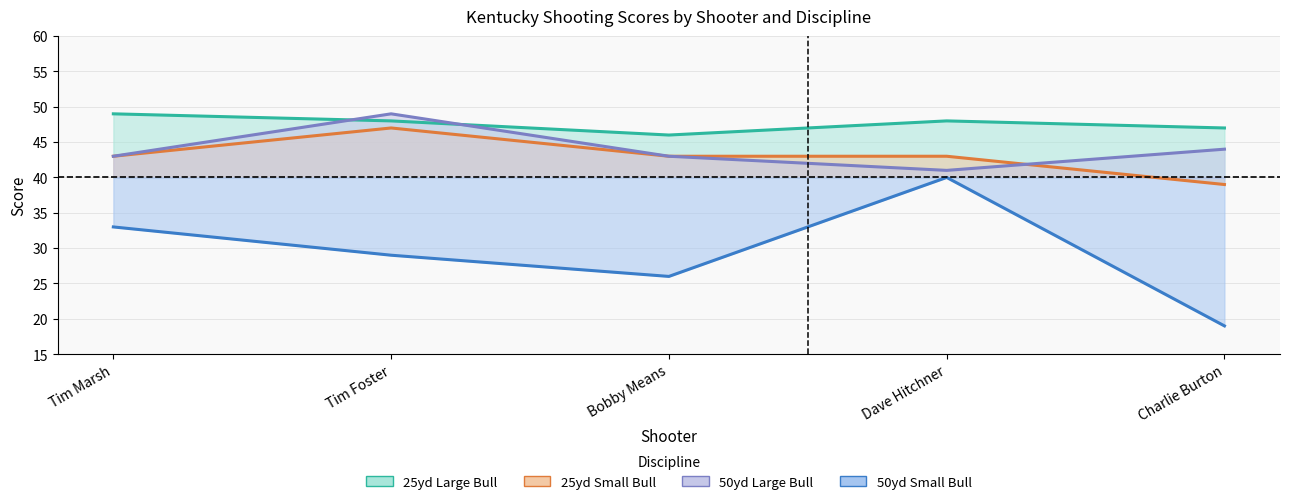

True or false: 25yd Small Bull and 50yd Small Bull cross at least once.

False